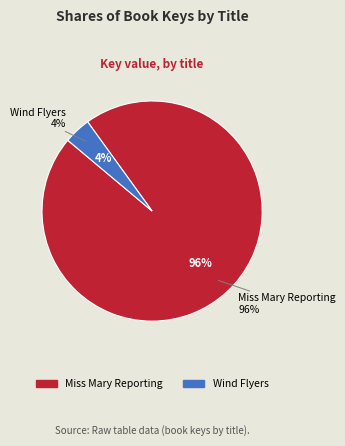

How many segments does this pie chart have?

2